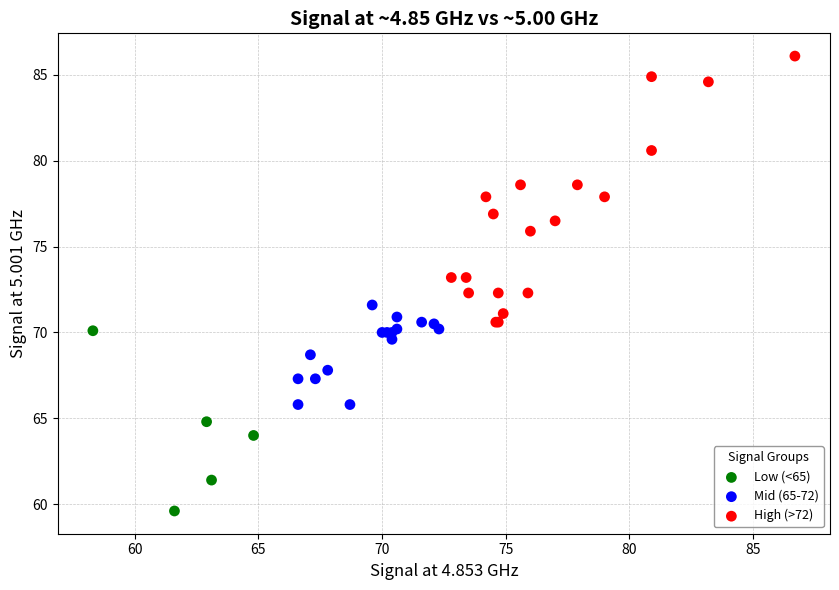

Which series contains the highest Y value?

High (>72)